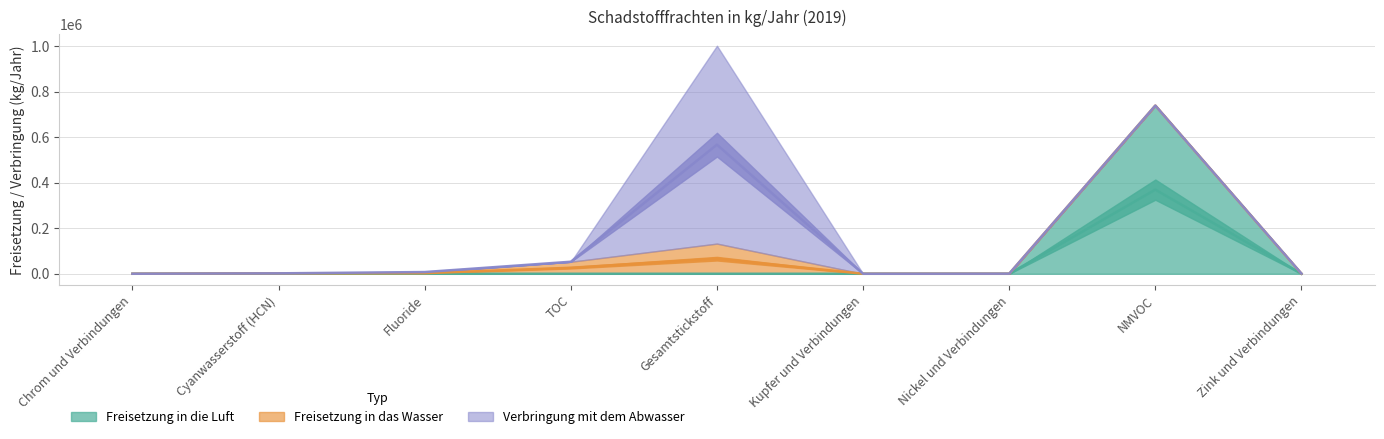

At how many categories does at least one series exceed 239477?

2